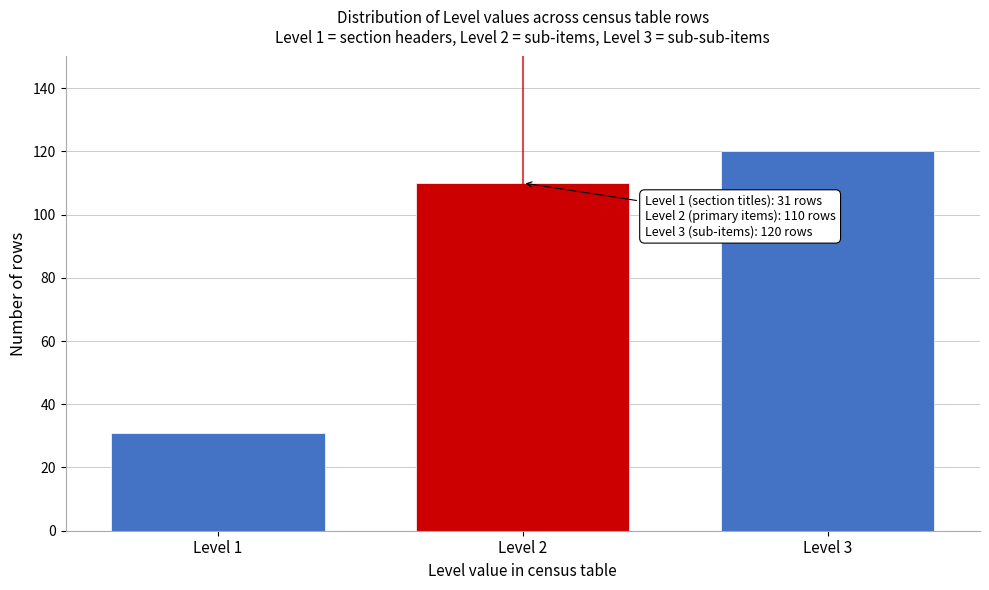

Reading right to left, extract all data points from this chart.

120	110	31